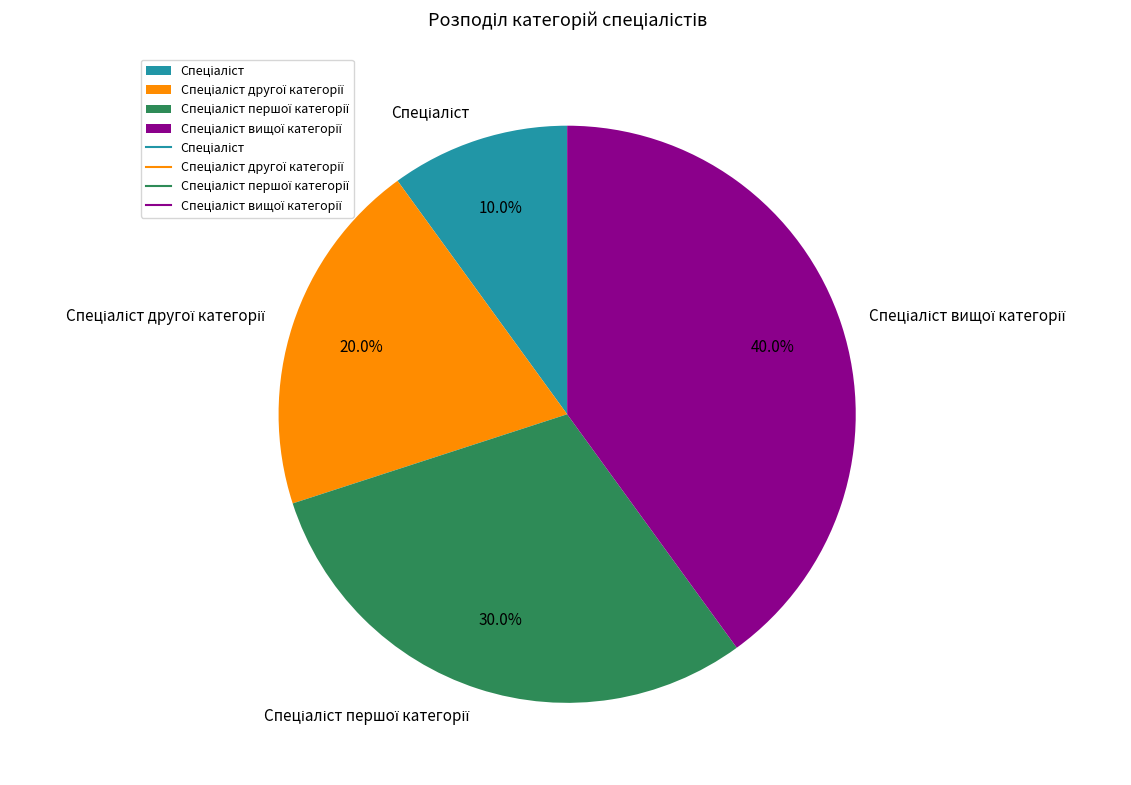

Is there a majority slice in this chart?

No